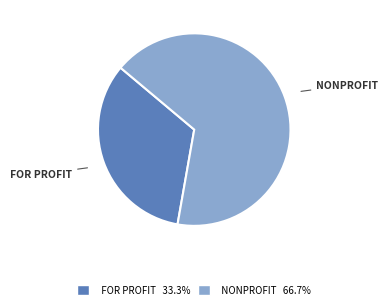

Count the number of slices in the pie.

2